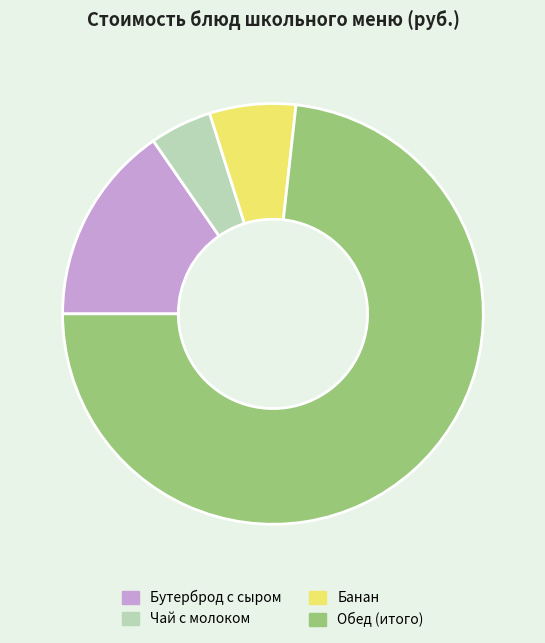

Approximately how many times larger is the value at Банан compared to Бутерброд с сыром?

0.4